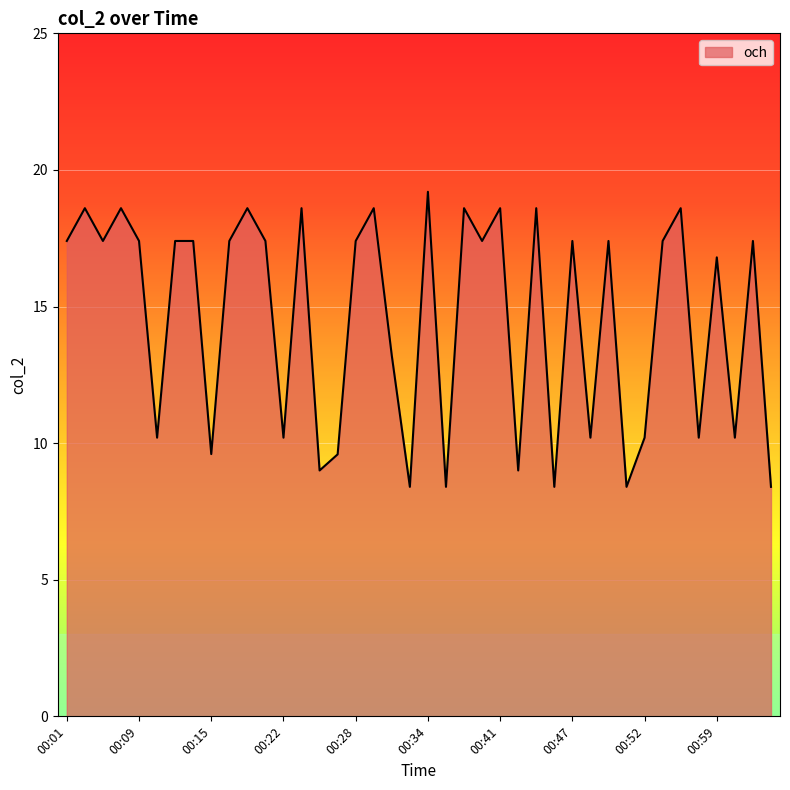

What is the minimum value shown in the chart?

8.4